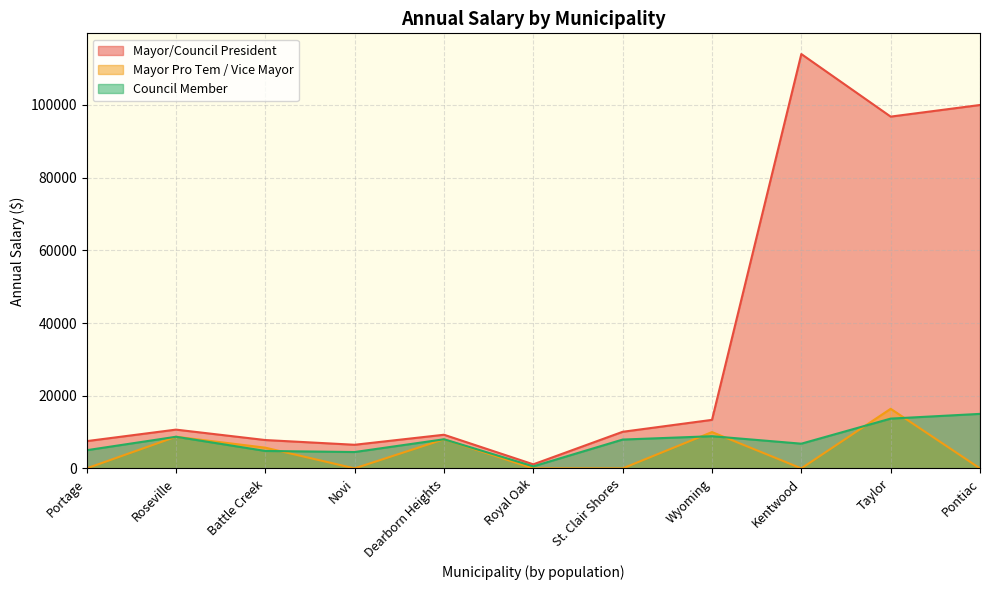

Reading left to right, what are all the values shown in this chart?

Mayor/Council President: 7500	10669	7800	6500	9260	1120	10071	13355	114016	96800	100000
Mayor Pro Tem / Vice Mayor: 0	8704	5700	0	8011	0	0	9994	0	16400	0
Council Member: 5000	8704	4800	4500	8011	560	7935	8855	6800	13700	15000